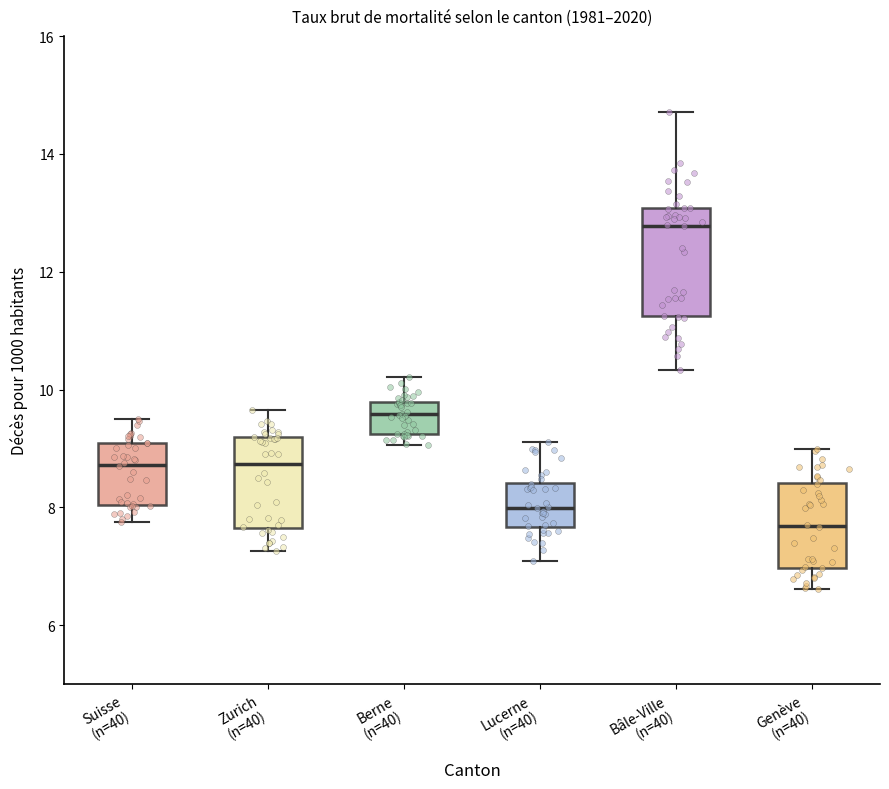

Which box is the tallest, from its lower edge to its upper edge?

Bâle-Ville (n=40)